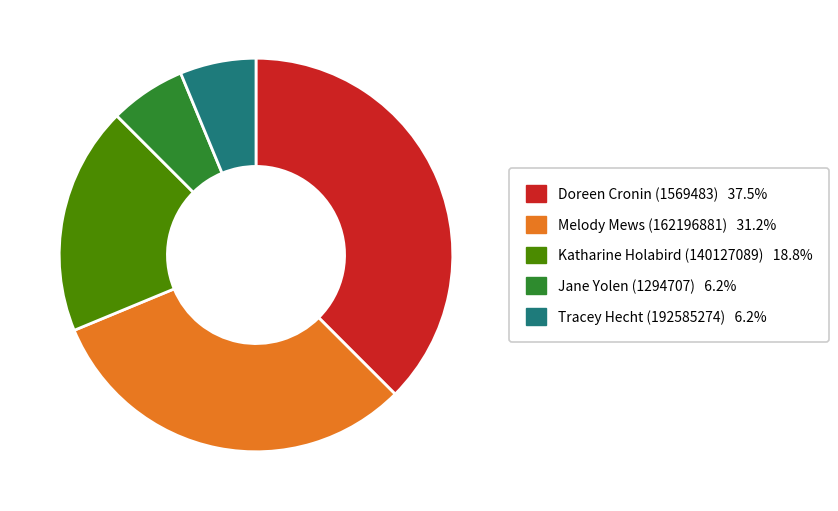

Is there a majority slice in this chart?

No